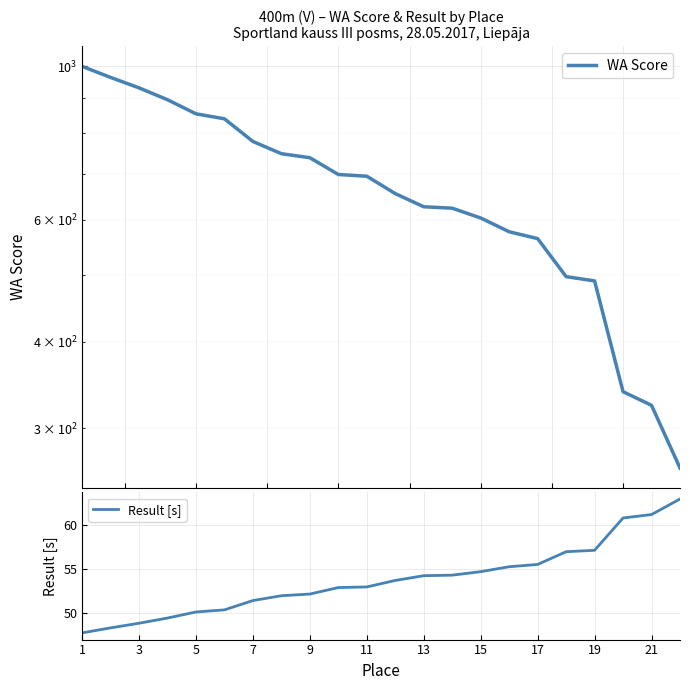

What is the value of the Result [s] point at the 9th from the left?

52.1